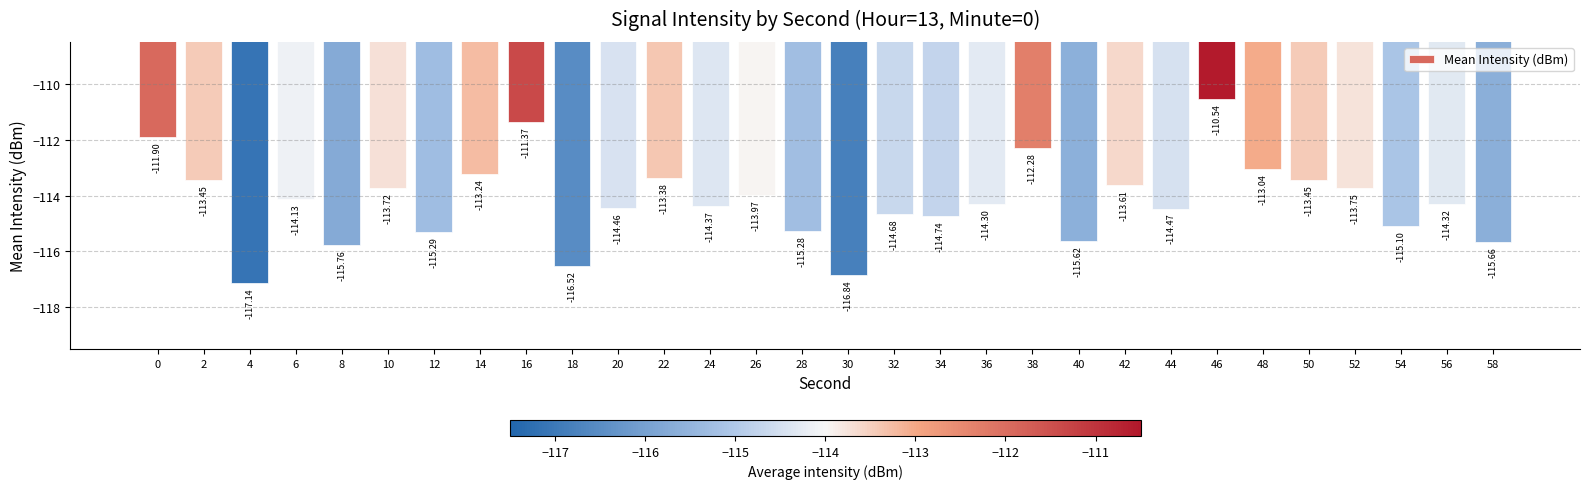

What is the maximum value shown in the chart?

-110.5